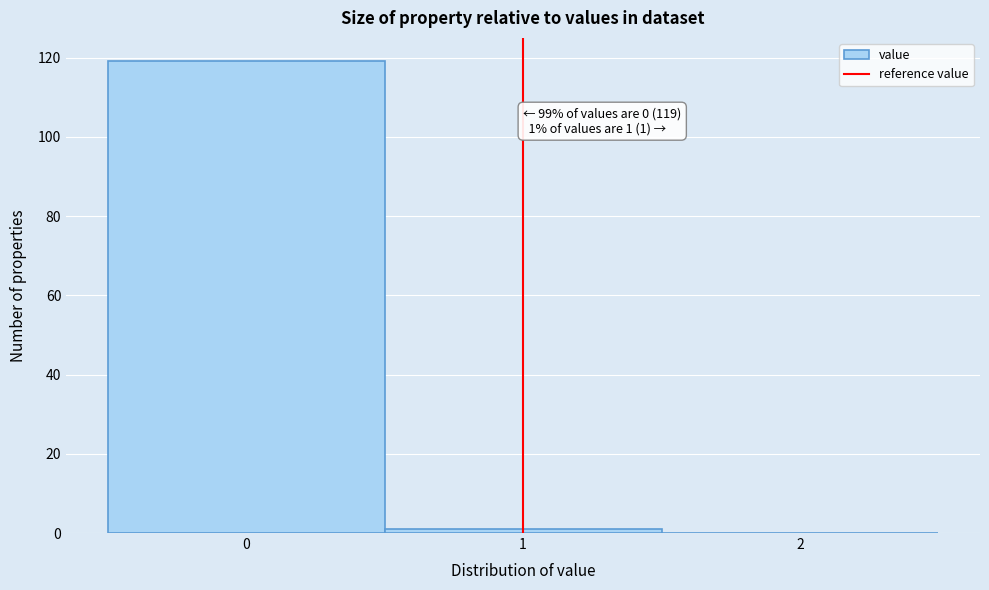

Which range on the x-axis has the tallest bar?

-0.5 to 0.5